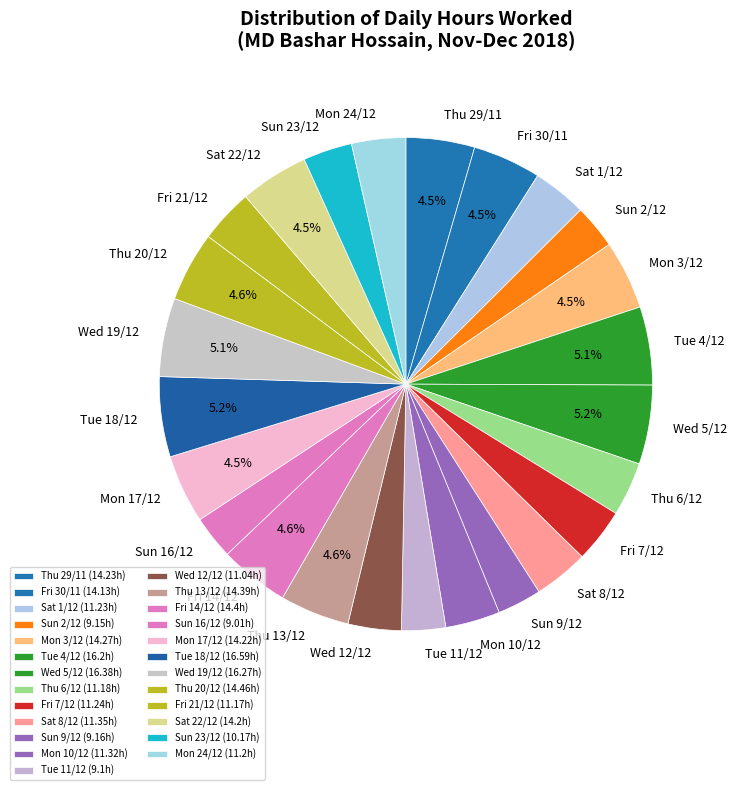

Approximately how many times larger is the value at Tue 18/12 compared to Wed 19/12?

1.0